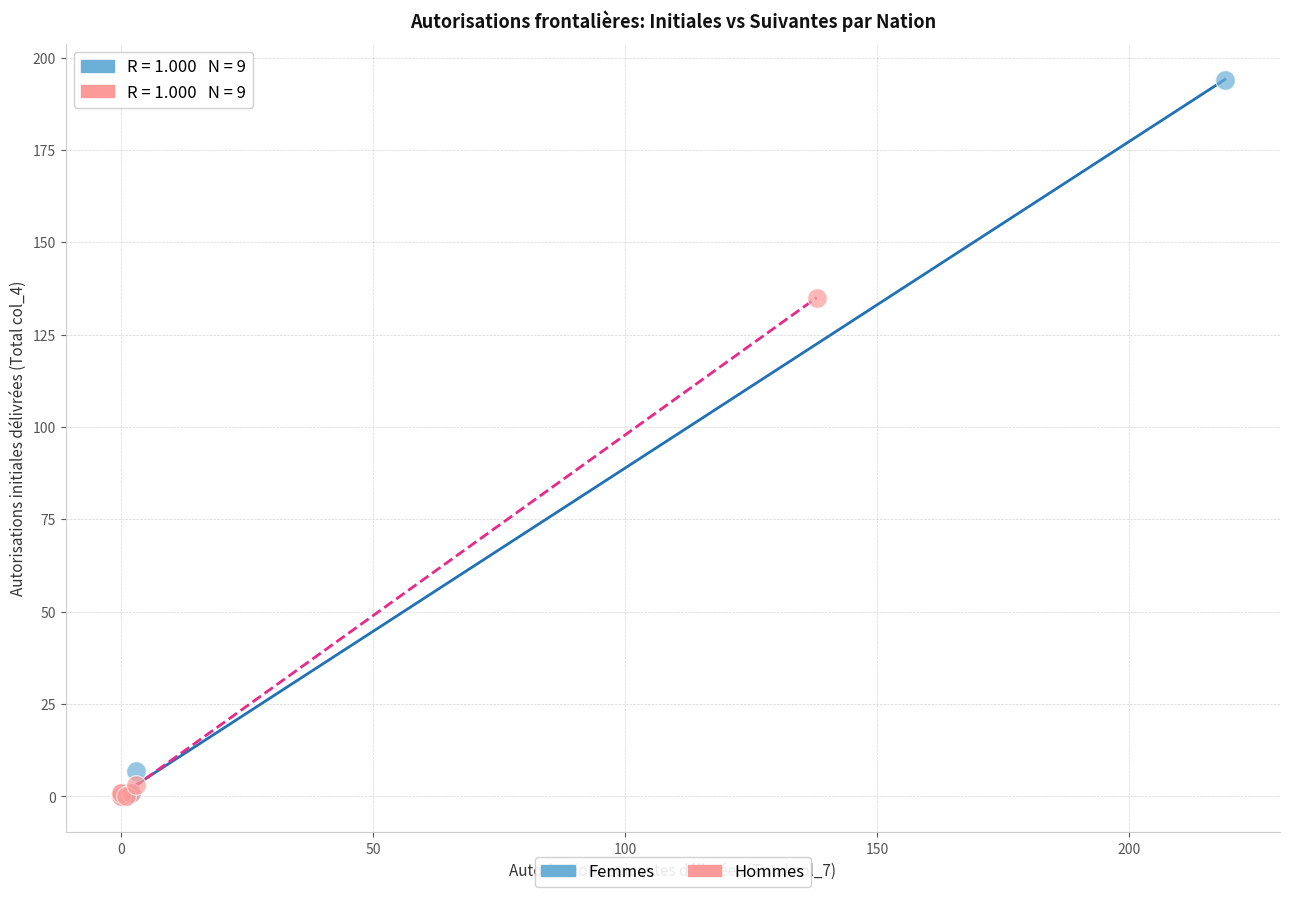

Which series has the largest Y range (max minus min)?

Femmes